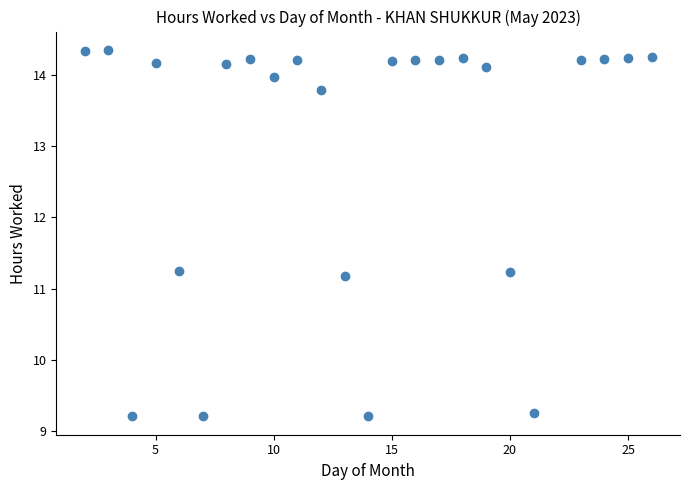

What is the range of X values (max minus min)?

24.0